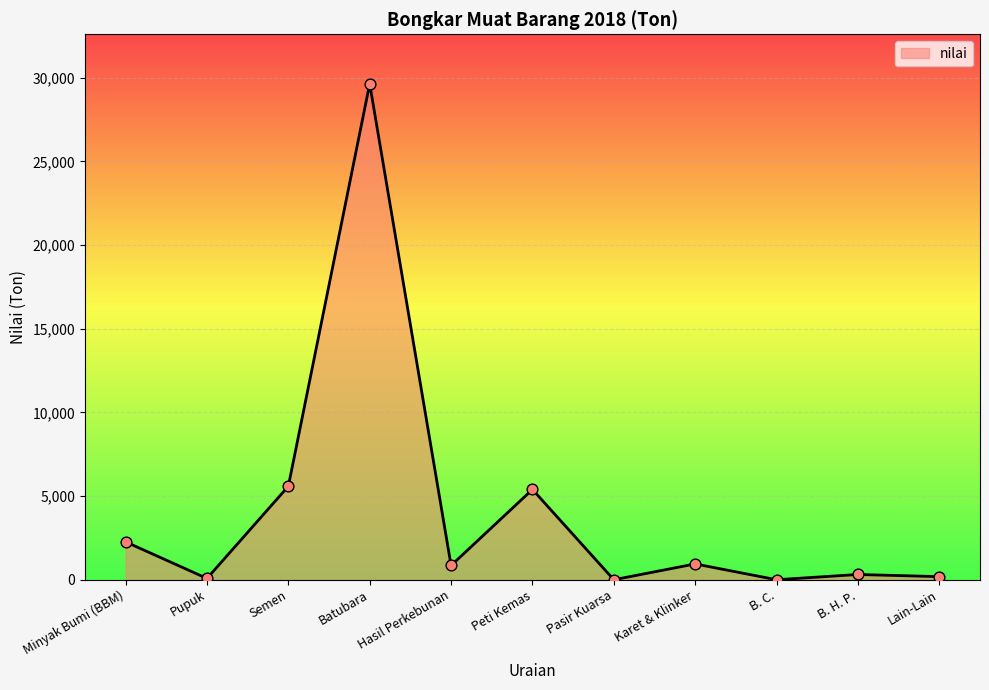

What is the ratio of the value at Hasil Perkebunan to the value at B. H. P.?

2.7